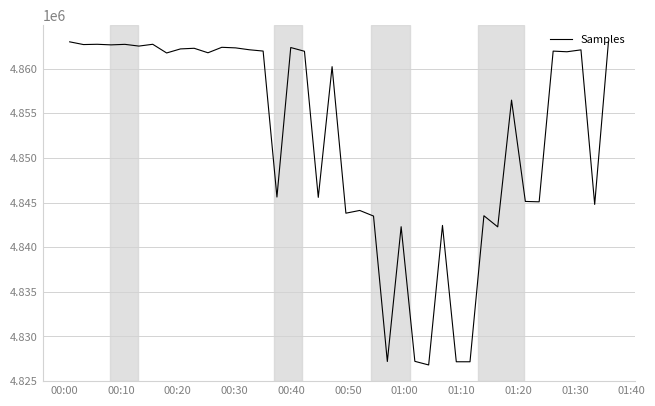

What is the minimum value shown in the chart?

4826810